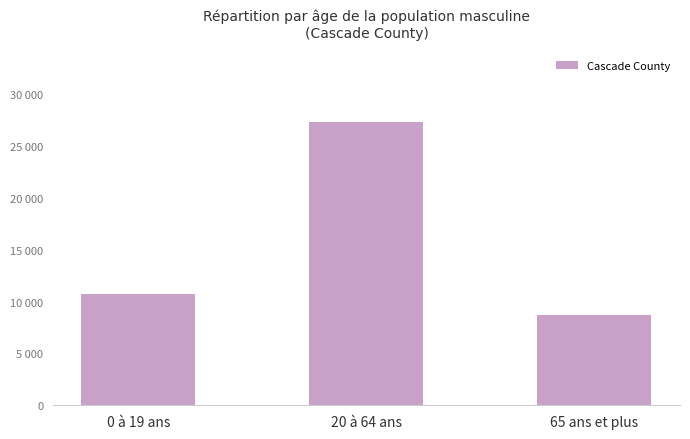

What is the sum of the values at 0 à 19 ans and 65 ans et plus?

19400